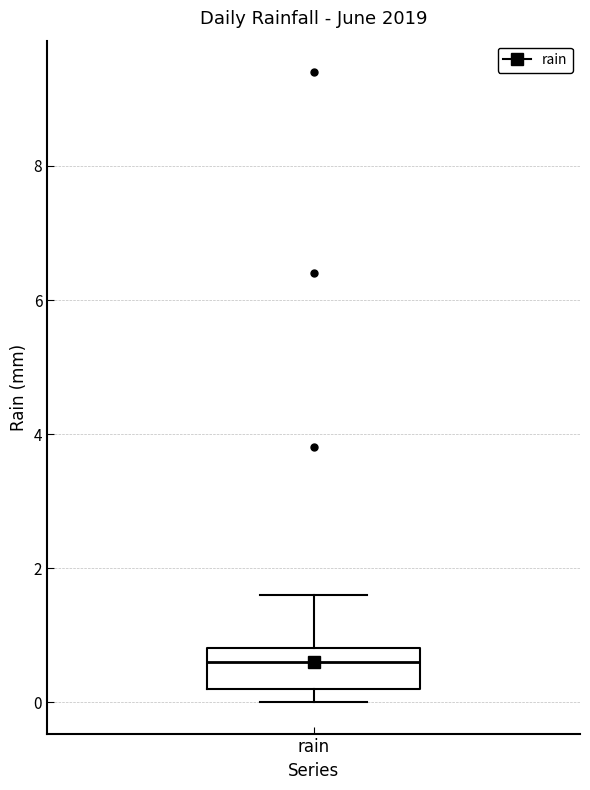

Where does the upper whisker of the box for rain end on the y-axis? The values are not printed on the chart, so give them approximately, as read against the axis.

1.6